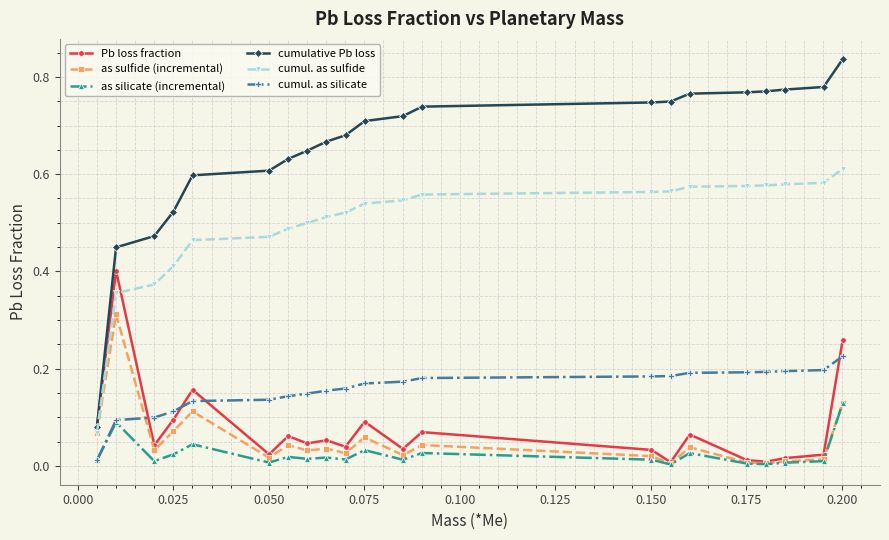

How many series are shown in this chart?

6